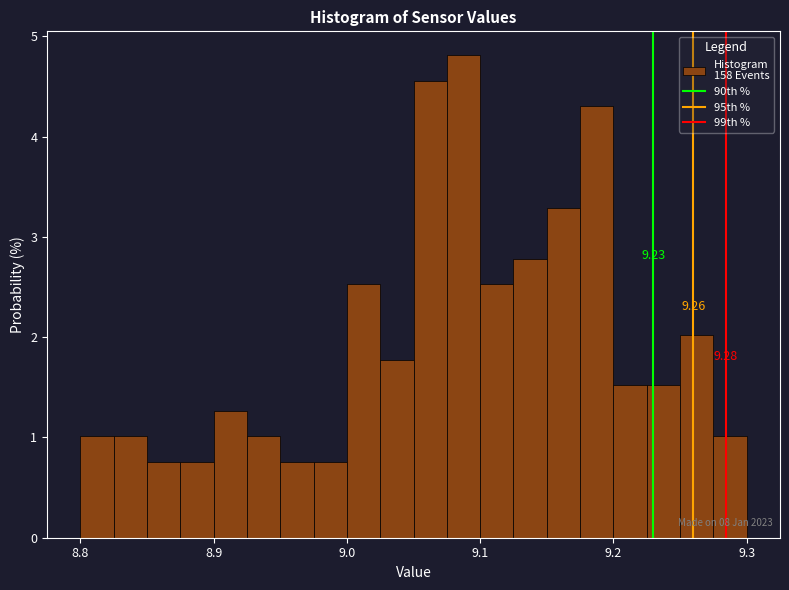

Read against the x-axis, roughly where is the centre of the tallest bar?

9.09